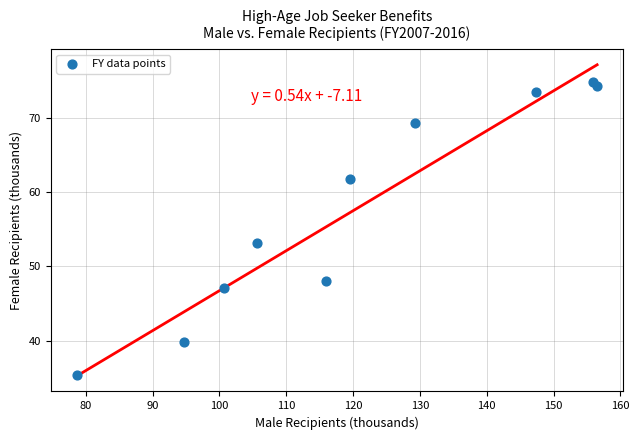

What Y value in the scatter plot is closest to 55?

53.2